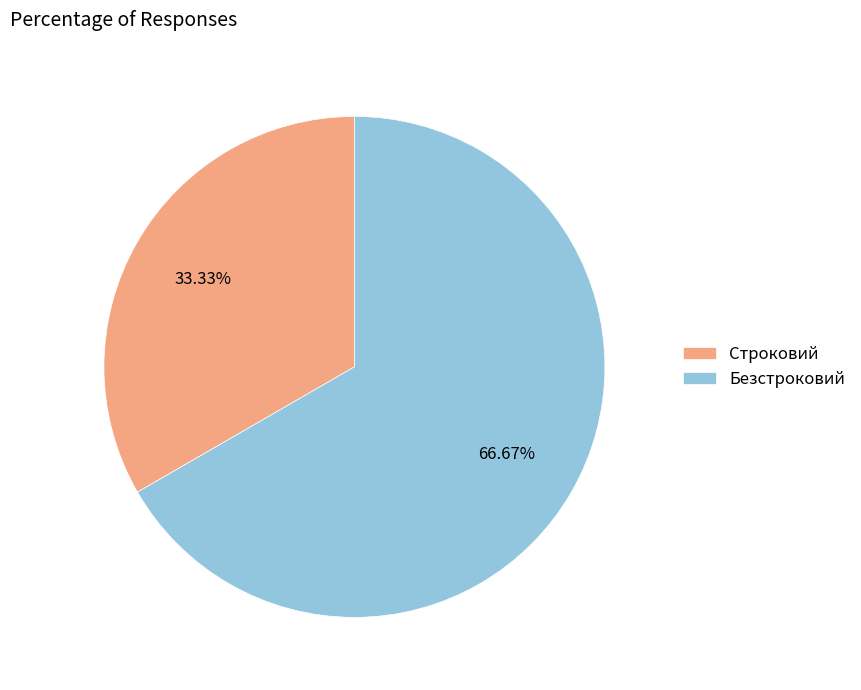

Which has a higher value, Строковий or Безстроковий?

Безстроковий